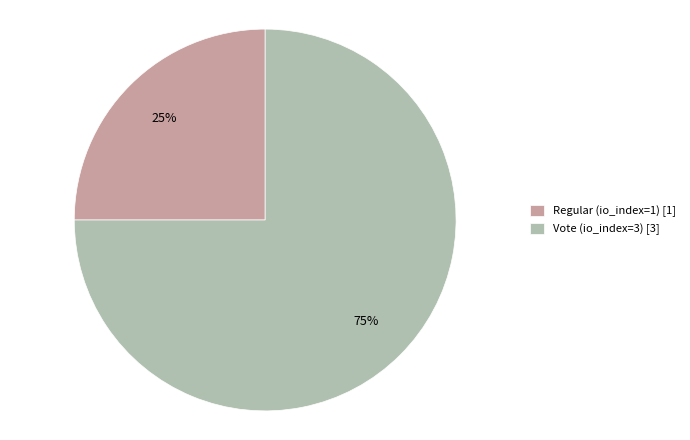

To the nearest percent, what is the average slice percentage?

50%